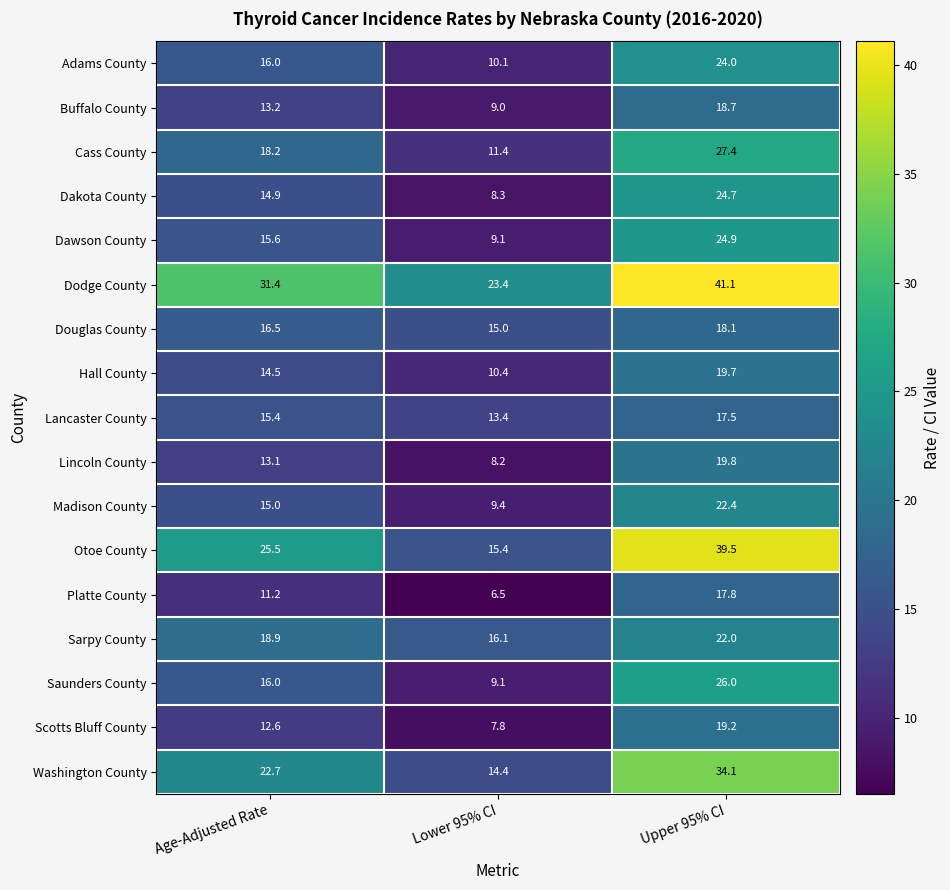

At which label is Dakota County closest to 16?

Age-Adjusted Rate